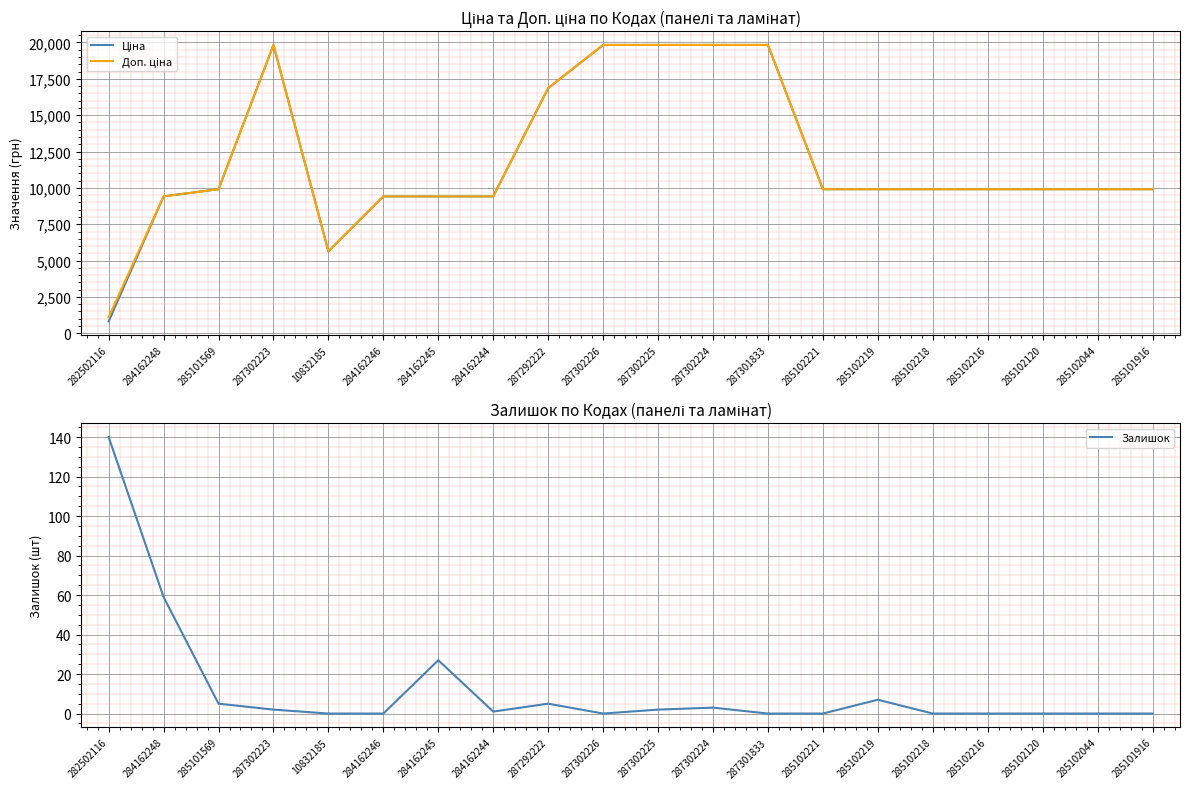

What is the maximum value shown in the chart?

19831.1